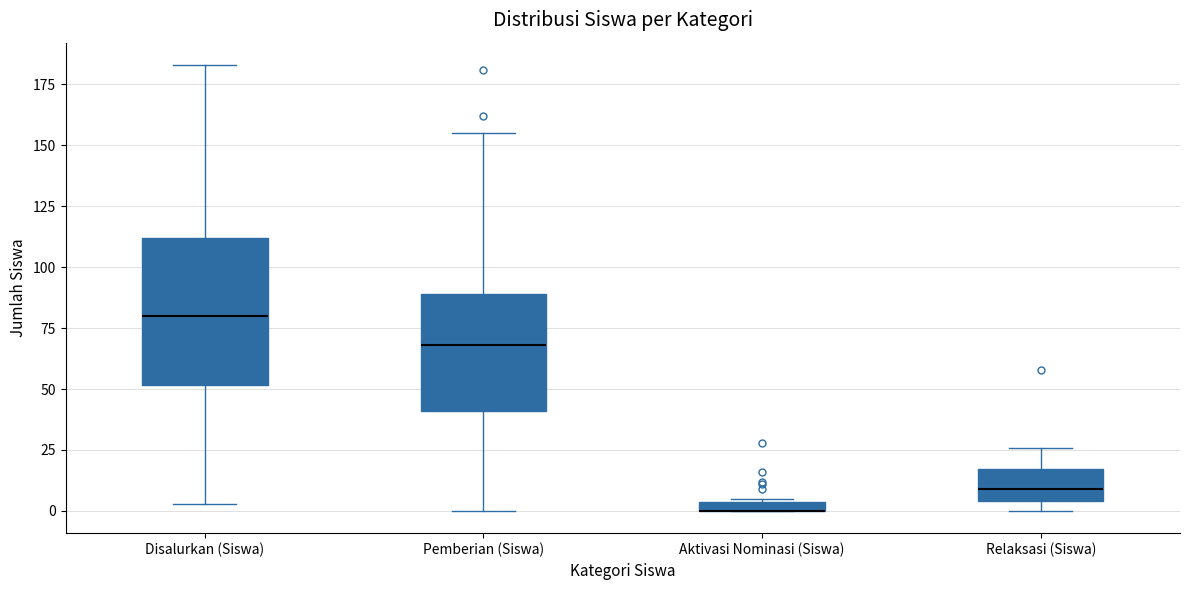

Where is the lower edge of the box for Aktivasi Nominasi (Siswa) on the y-axis? The values are not printed on the chart, so give them approximately, as read against the axis.

0